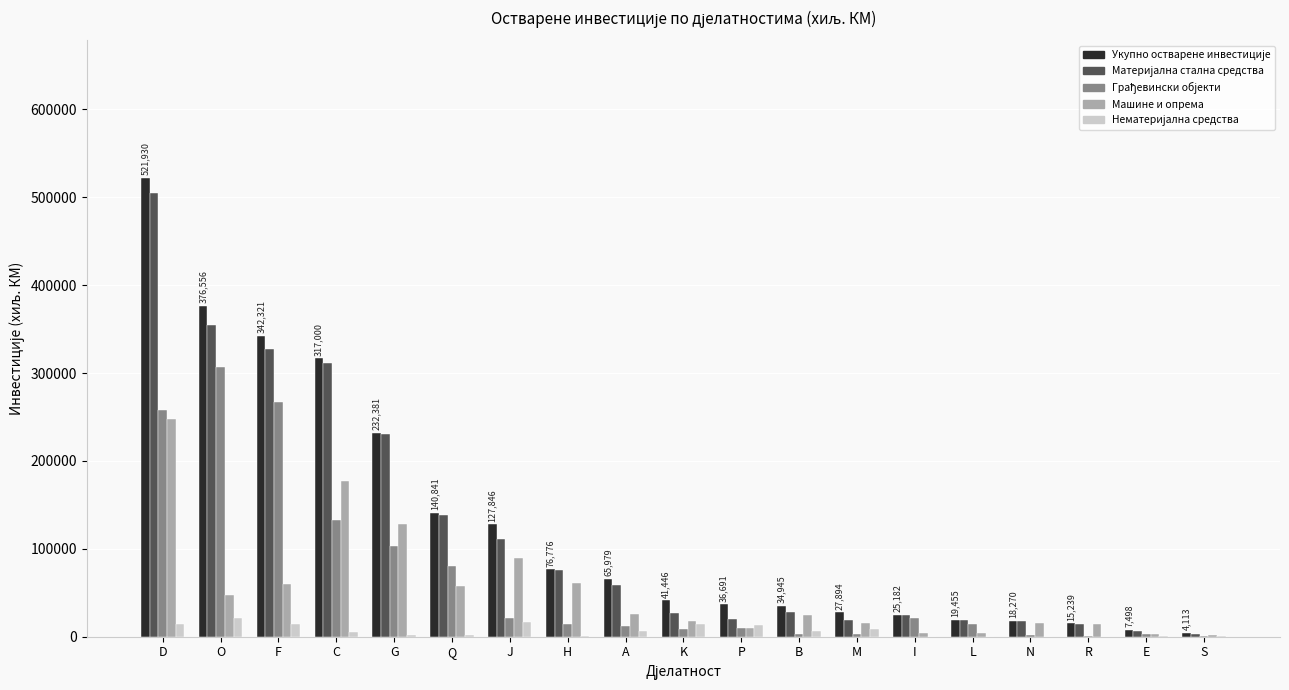

What is the maximum value shown in the chart?

521930